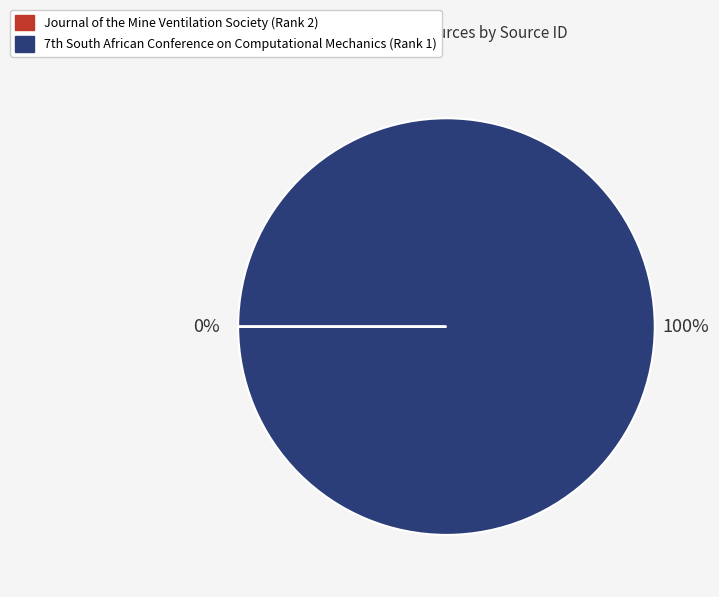

What is the largest slice in the pie chart?

7th South African Conference on Computational Mechanics (Rank 1)